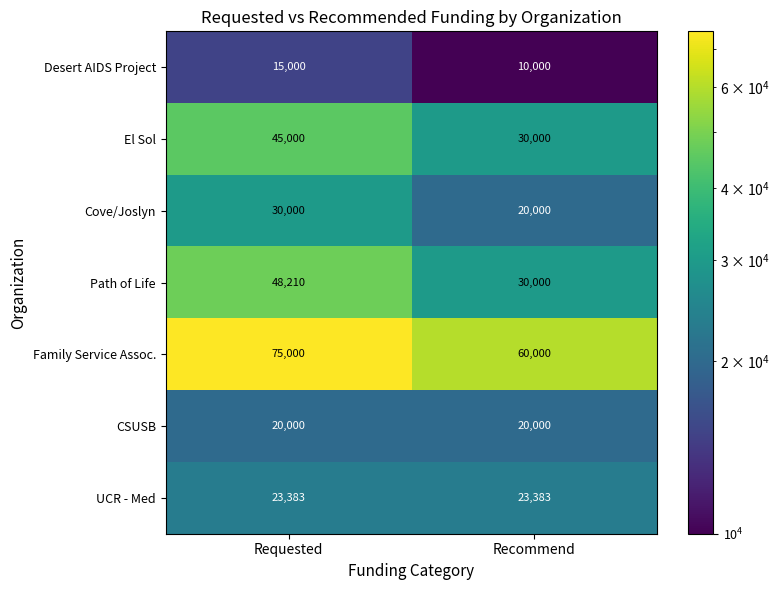

What is the difference between the highest and lowest values at Requested?

60000